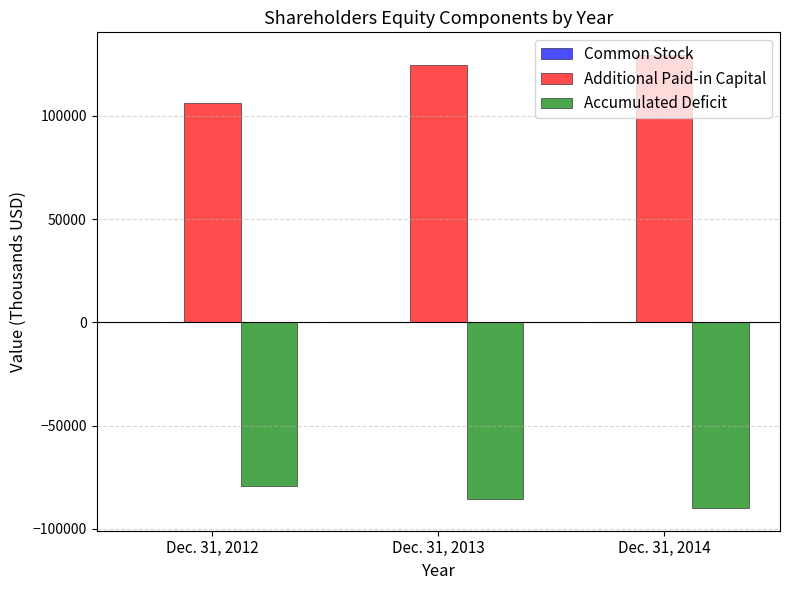

How many groups of bars are there?

3